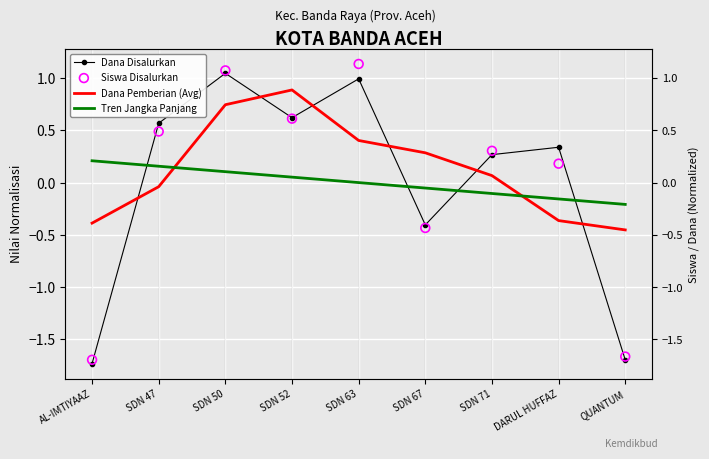

What is the total value across all series at AL-IMTIYAAZ?

-3.6